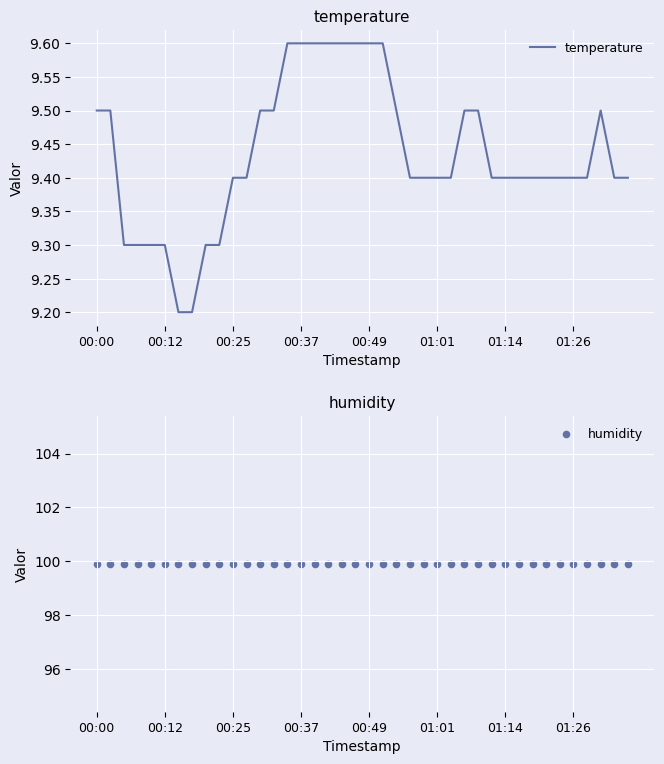

Which series reaches the minimum Y coordinate?

temperature